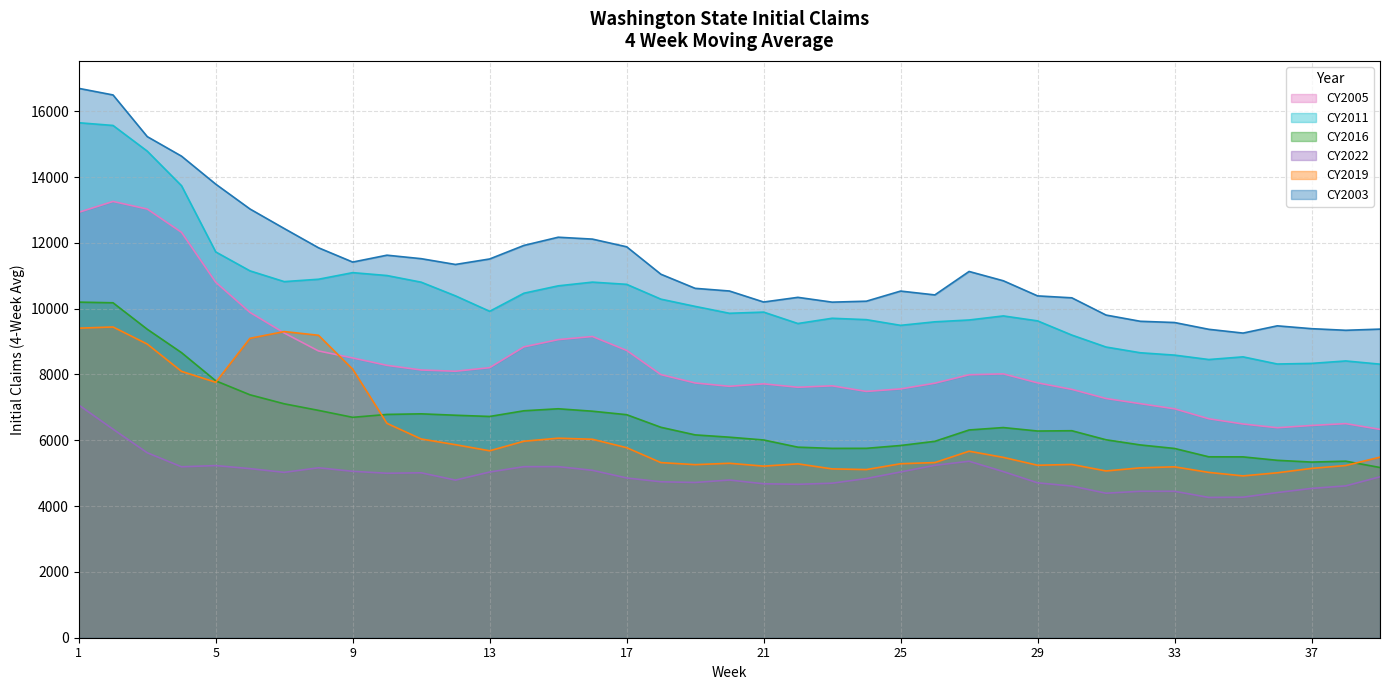

Is it true that CY2003 equals 10198.2 at 23?

True